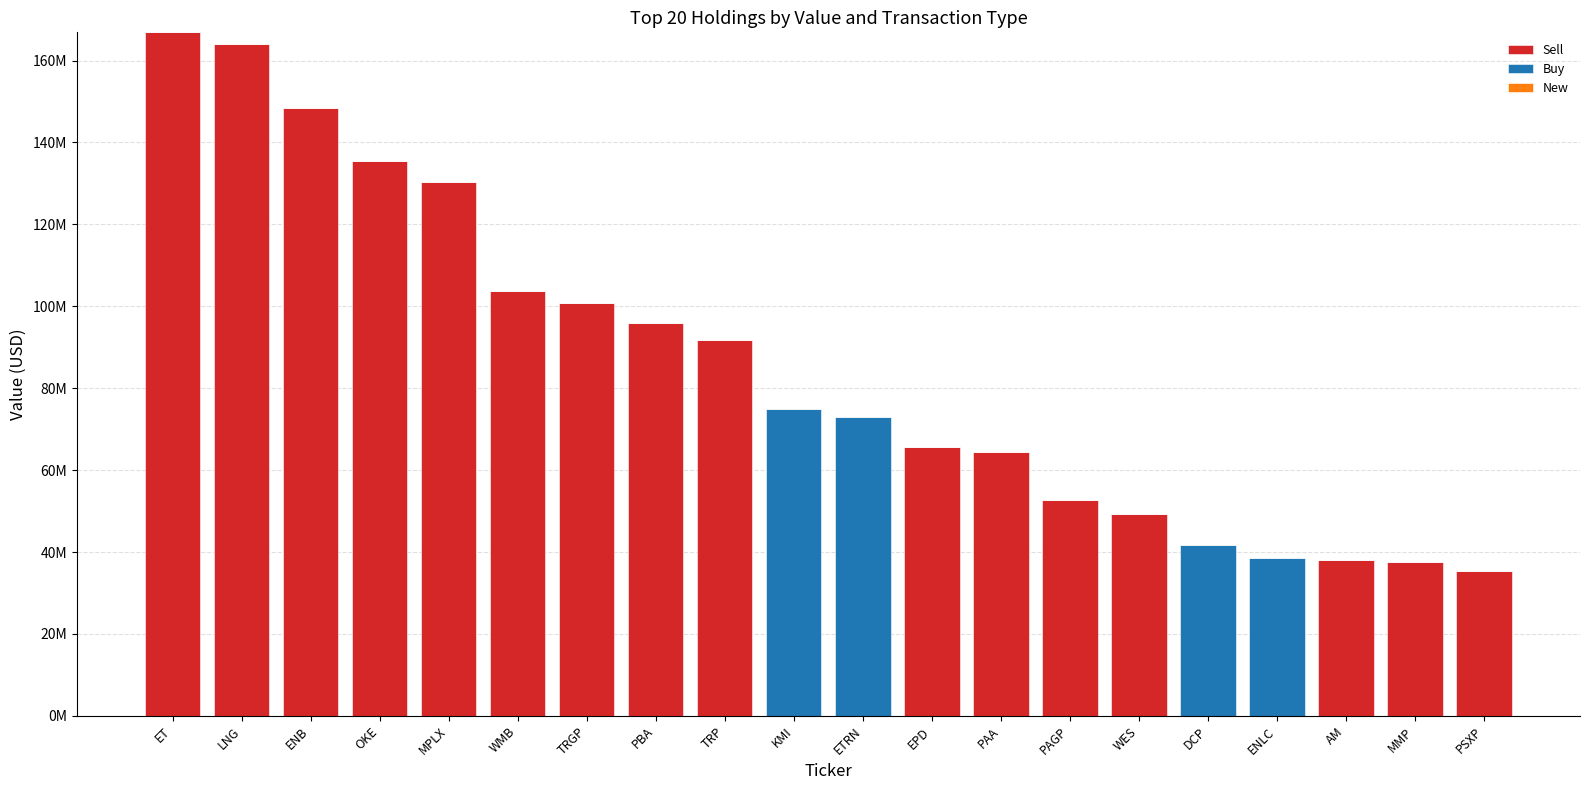

What is the difference between the maximum and minimum values in the Sell series?

166877000